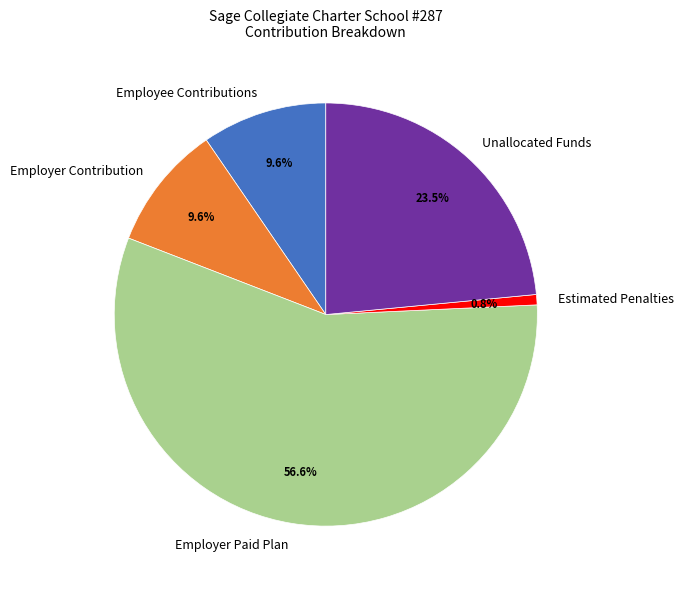

Does Employer Paid Plan represent more than half of the total?

Yes